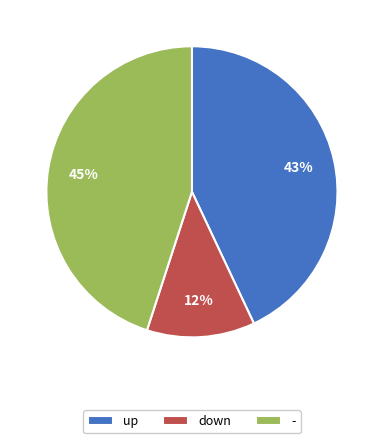

Which category has the smallest portion of the pie?

down